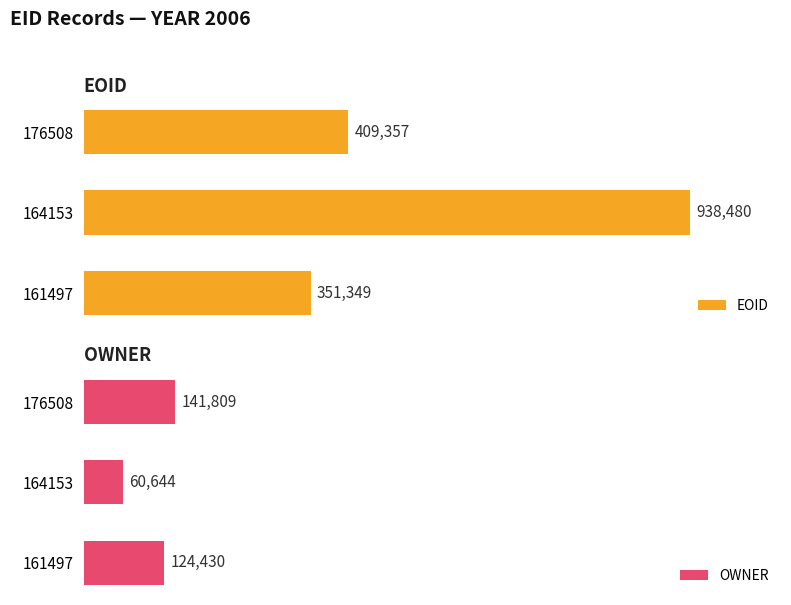

List the labels in order of EOID value, smallest first.

161497, 176508, 164153